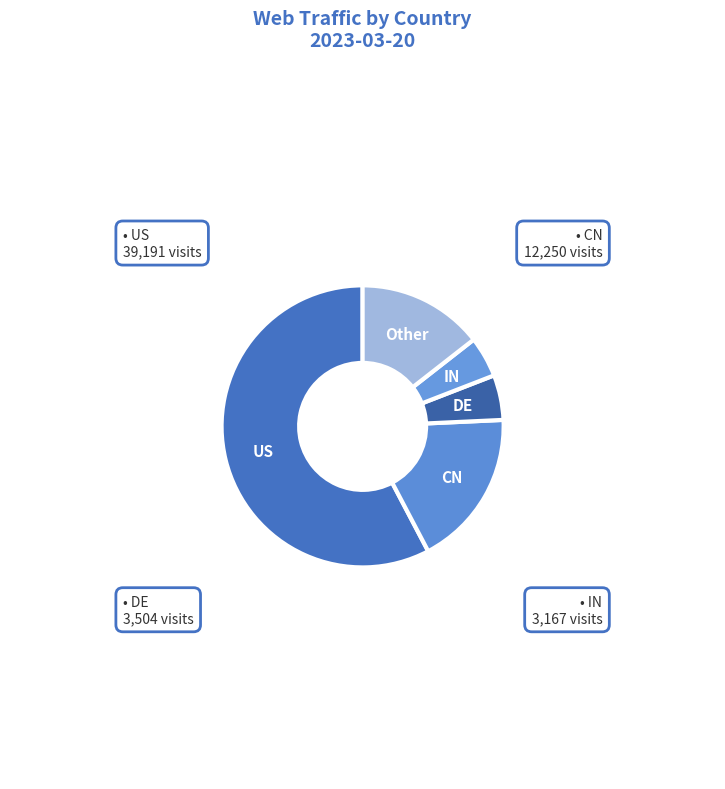

Which category has the biggest portion of the pie?

US